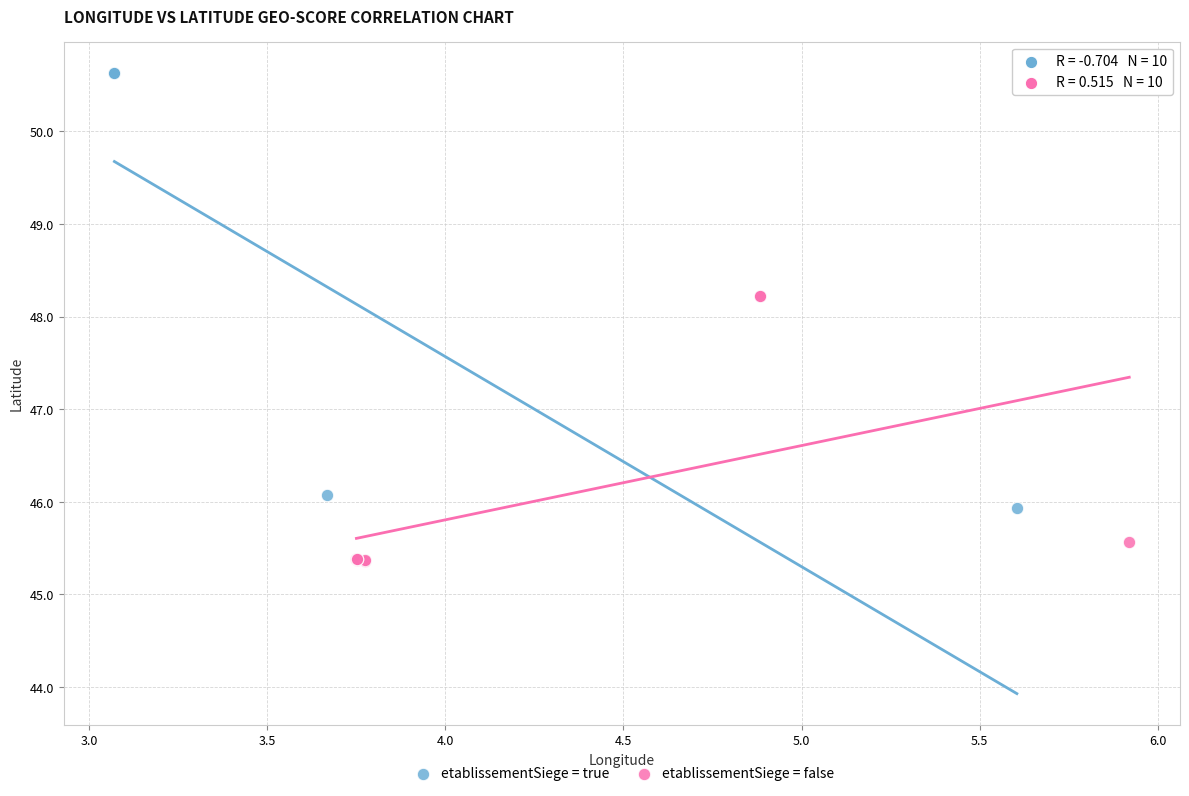

Which series has the largest Y range (max minus min)?

etablissementSiege = true